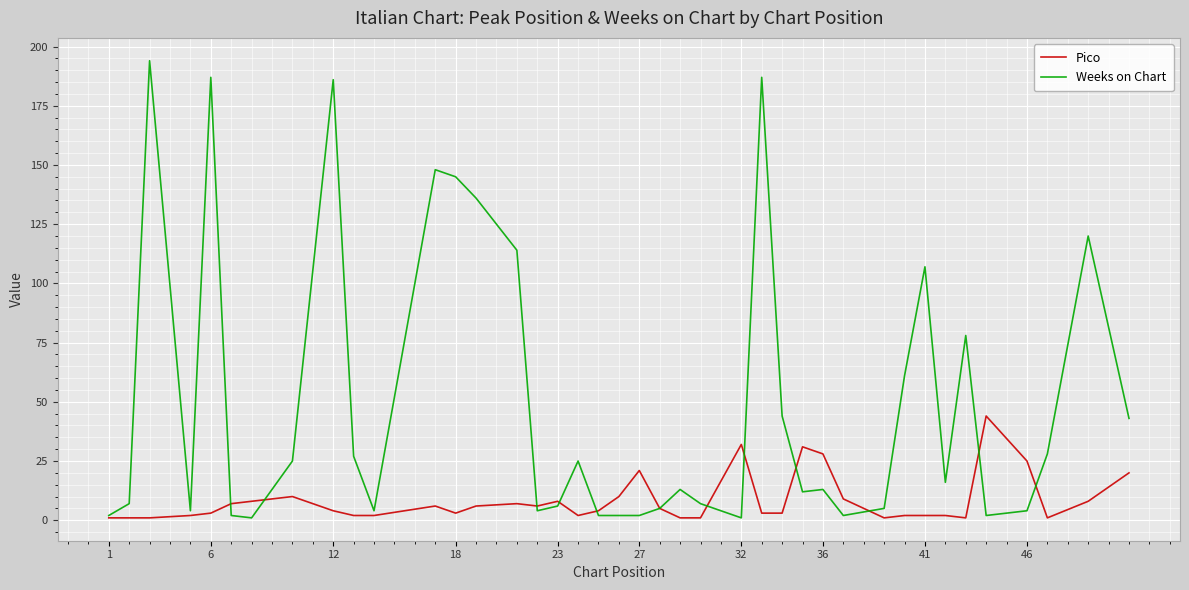

What are all the series names shown in the legend?

Pico, Weeks on Chart